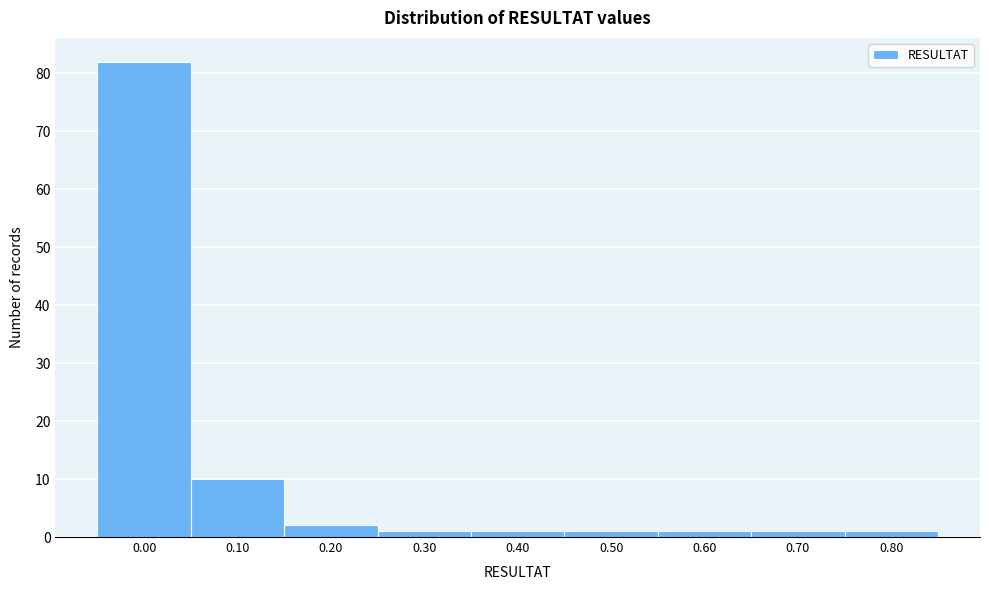

Reading left to right, what are all the values shown in this chart?

0.00=82	0.10=10	0.20=2	0.30=1	0.40=1	0.50=1	0.60=1	0.70=1	0.80=1